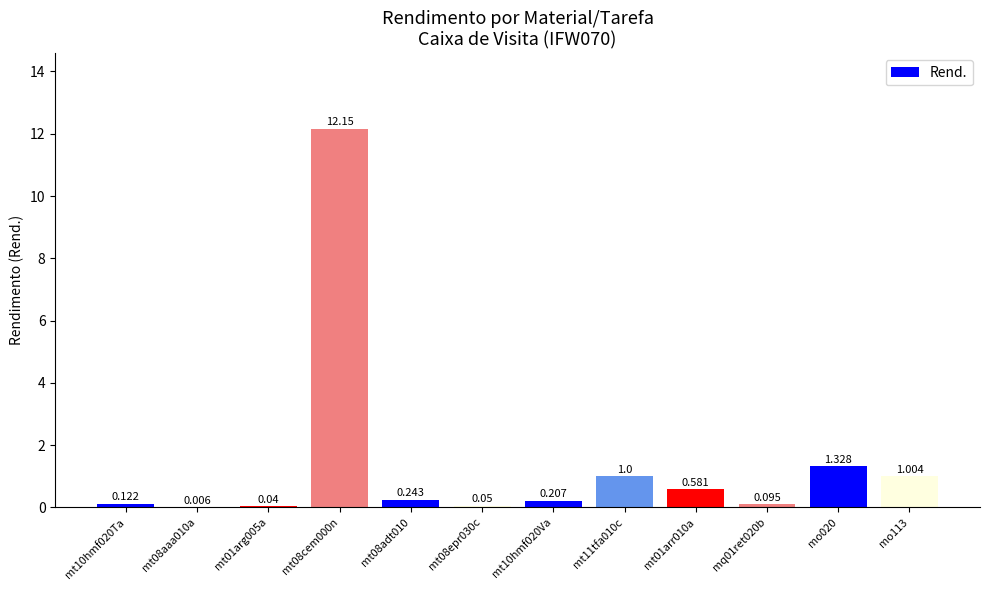

Which category has the highest value across all series?

mt08cem000n